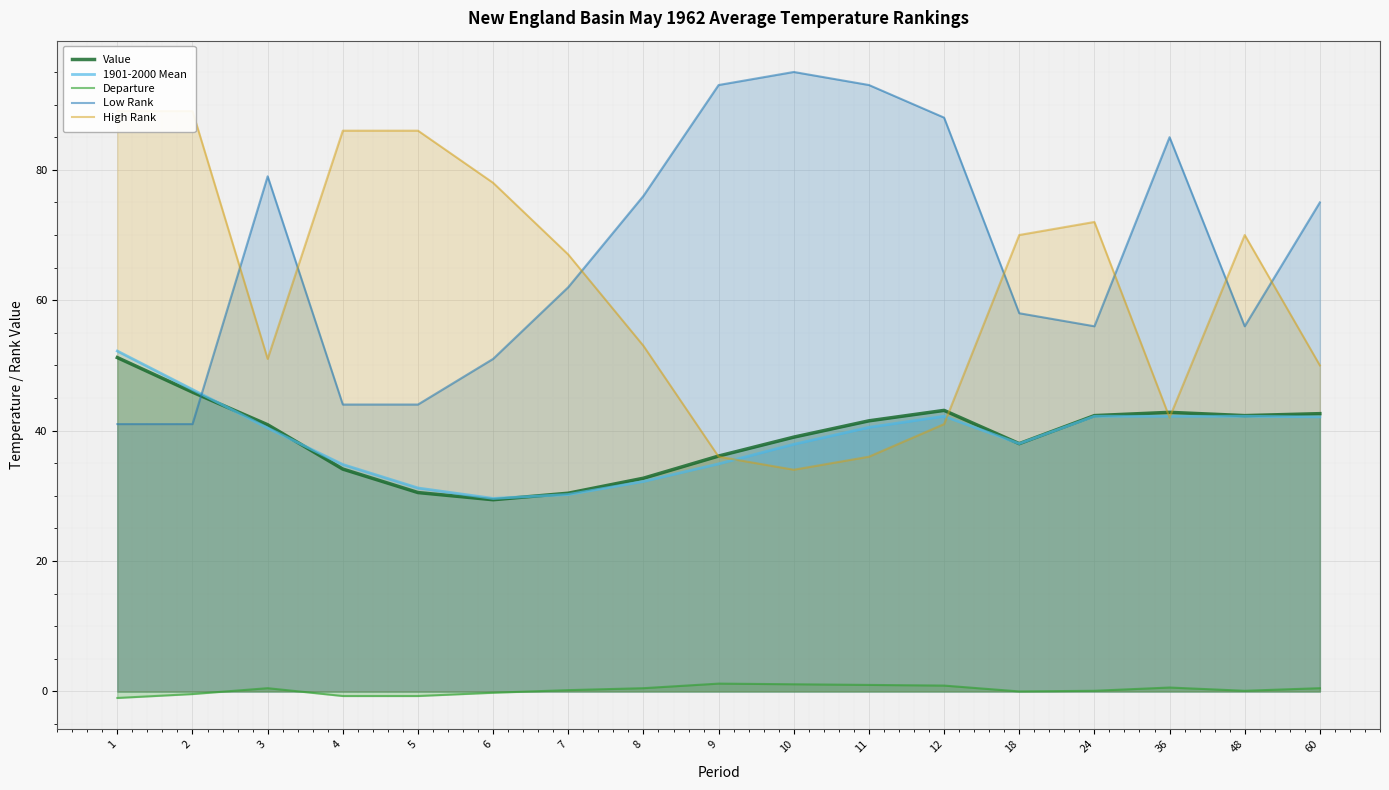

Between 24 and 18, which is larger?

24